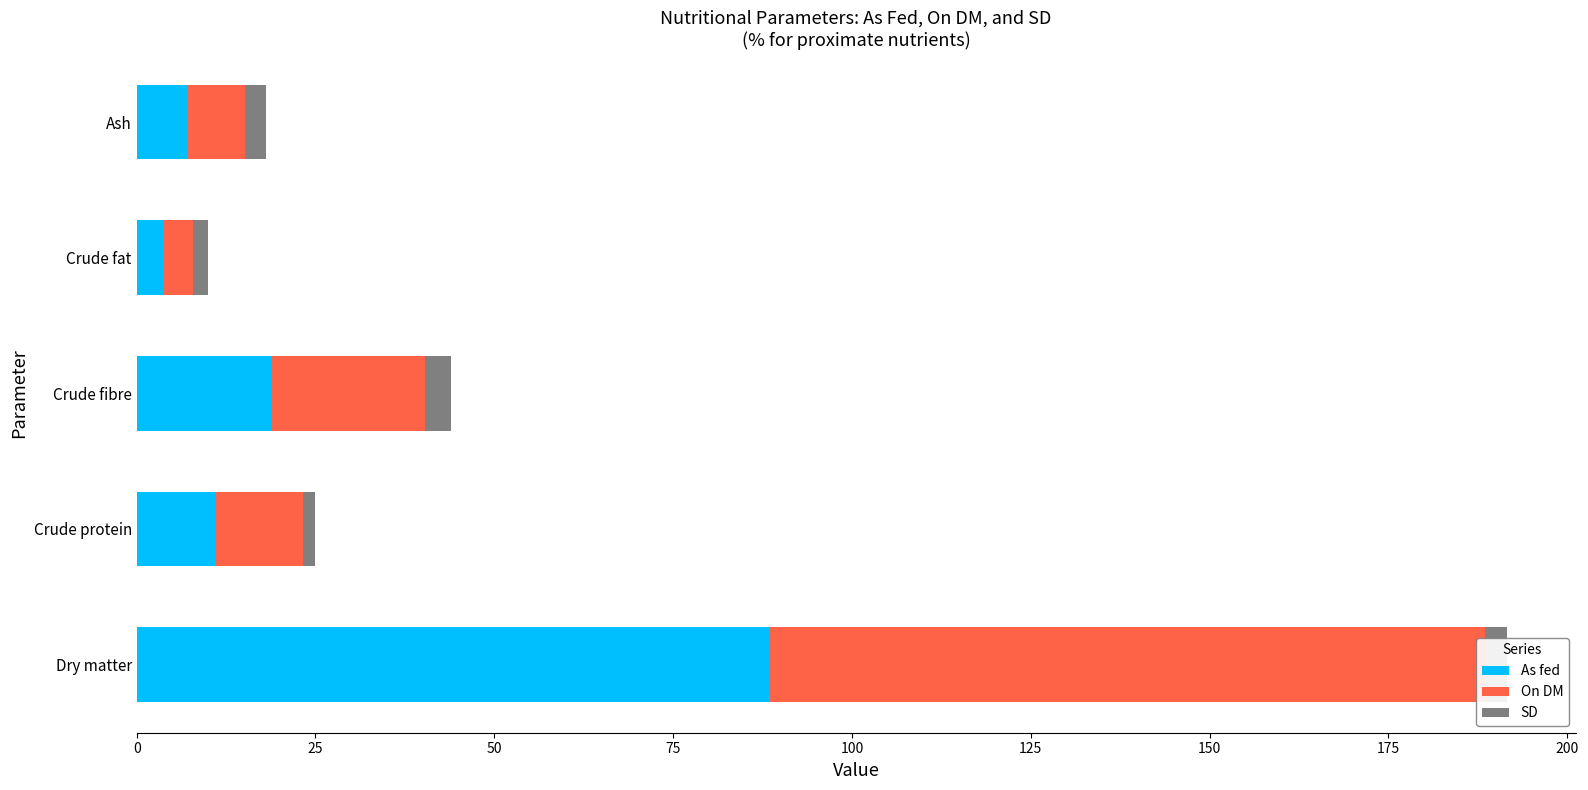

How many series are shown in this chart?

3